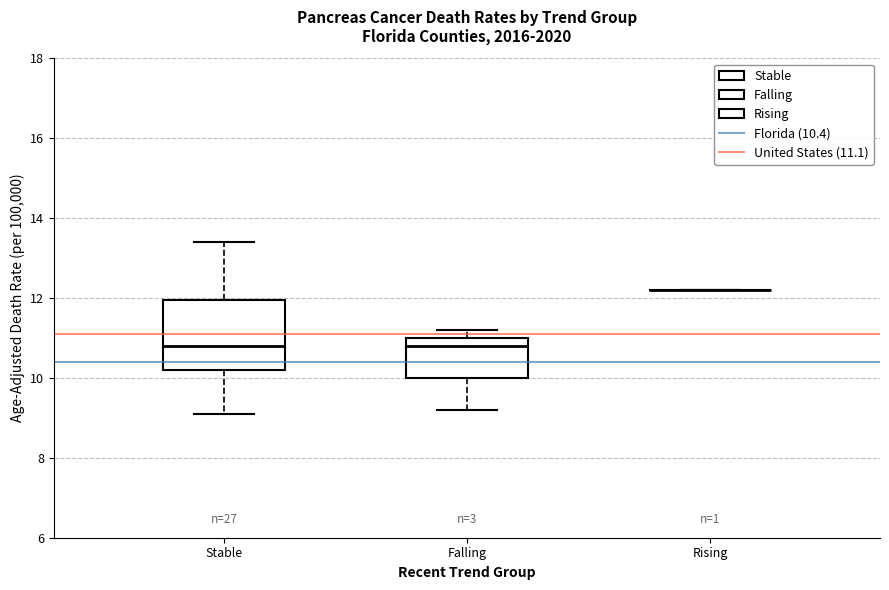

Reading left to right, transcribe this box plot: for each box, give where its median line is, the range the box spans, and where its two whiskers end, as read against the y-axis. The values are not printed on the chart, so give them approximately, as read against the axis.

Stable: median 10.8, box 10.2 to 12.0, whiskers 9.2 to 13.4
Falling: median 10.8, box 10.0 to 11.0, whiskers 9.2 to 11.2
Rising: box collapsed to a line at 12.2, whiskers 12.2 to 12.2